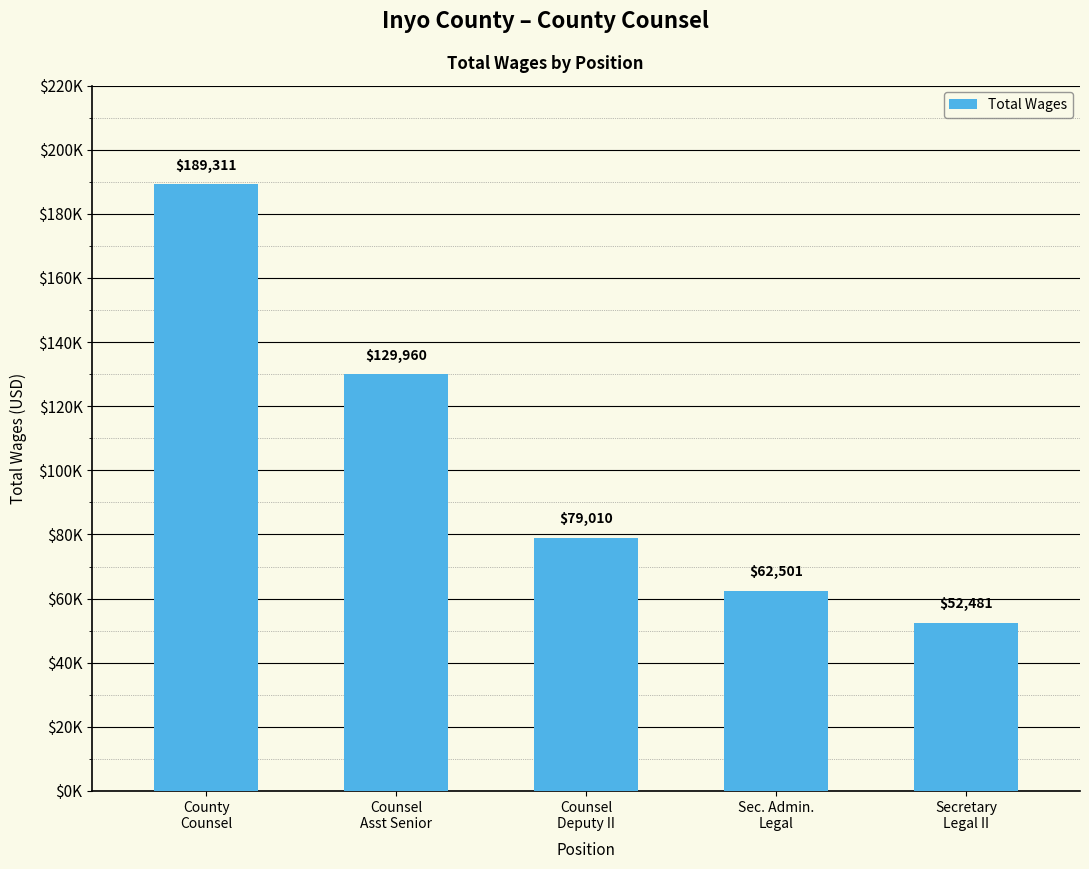

What is the difference between the maximum and second lowest values?

126810